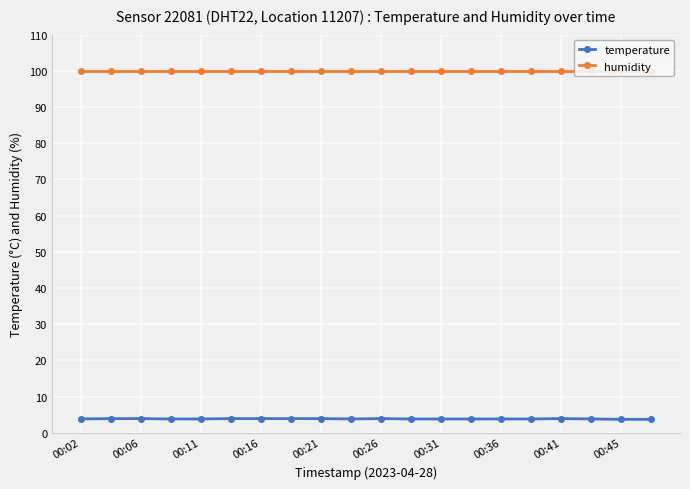

True or false: temperature has a value of 3.8 at 00:36.

True